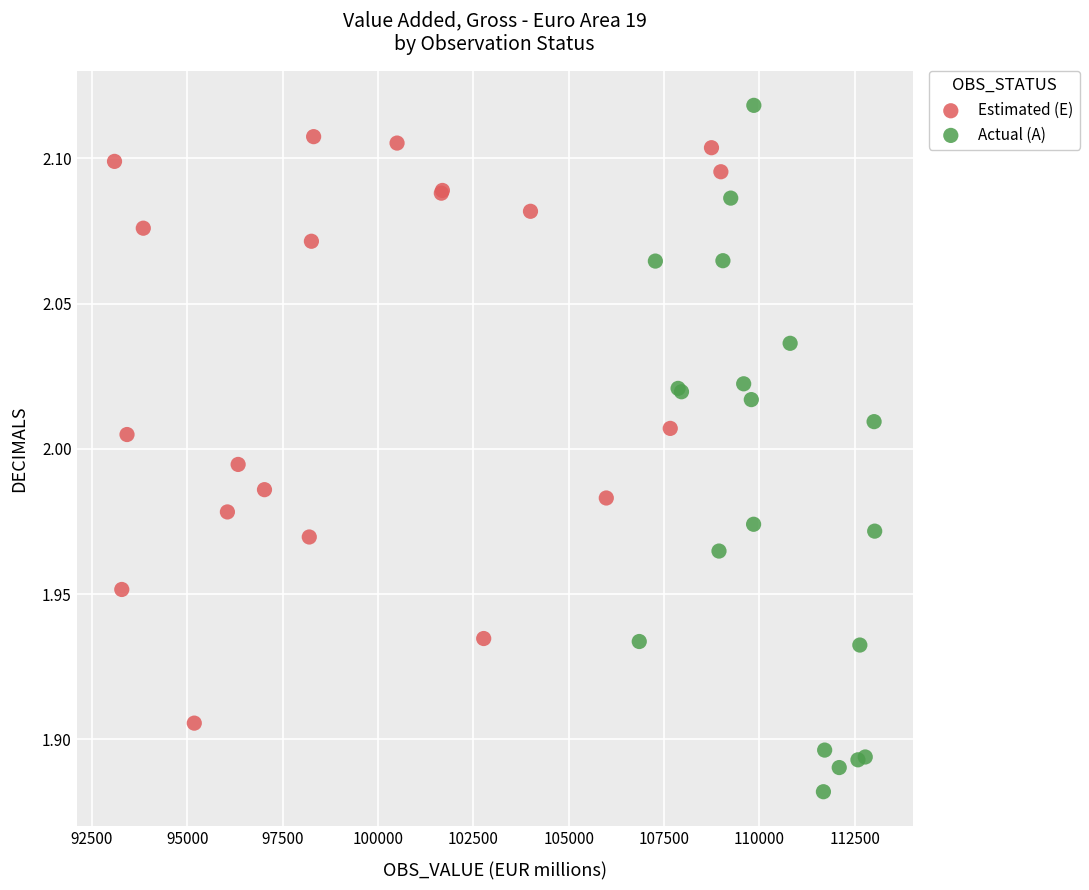

What are all the series names shown in the legend?

Estimated (E), Actual (A)